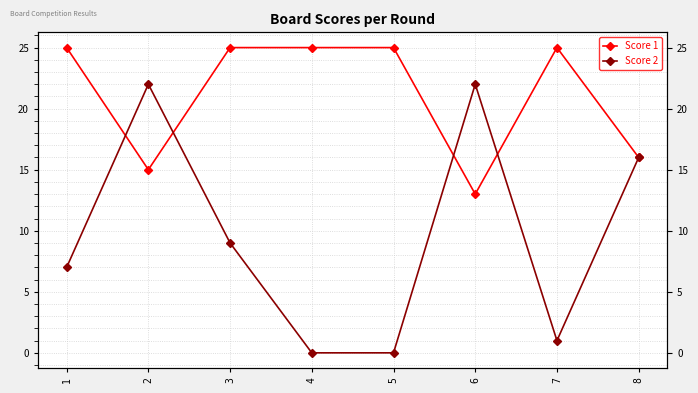

Which has a higher value, 3 or 2?

3